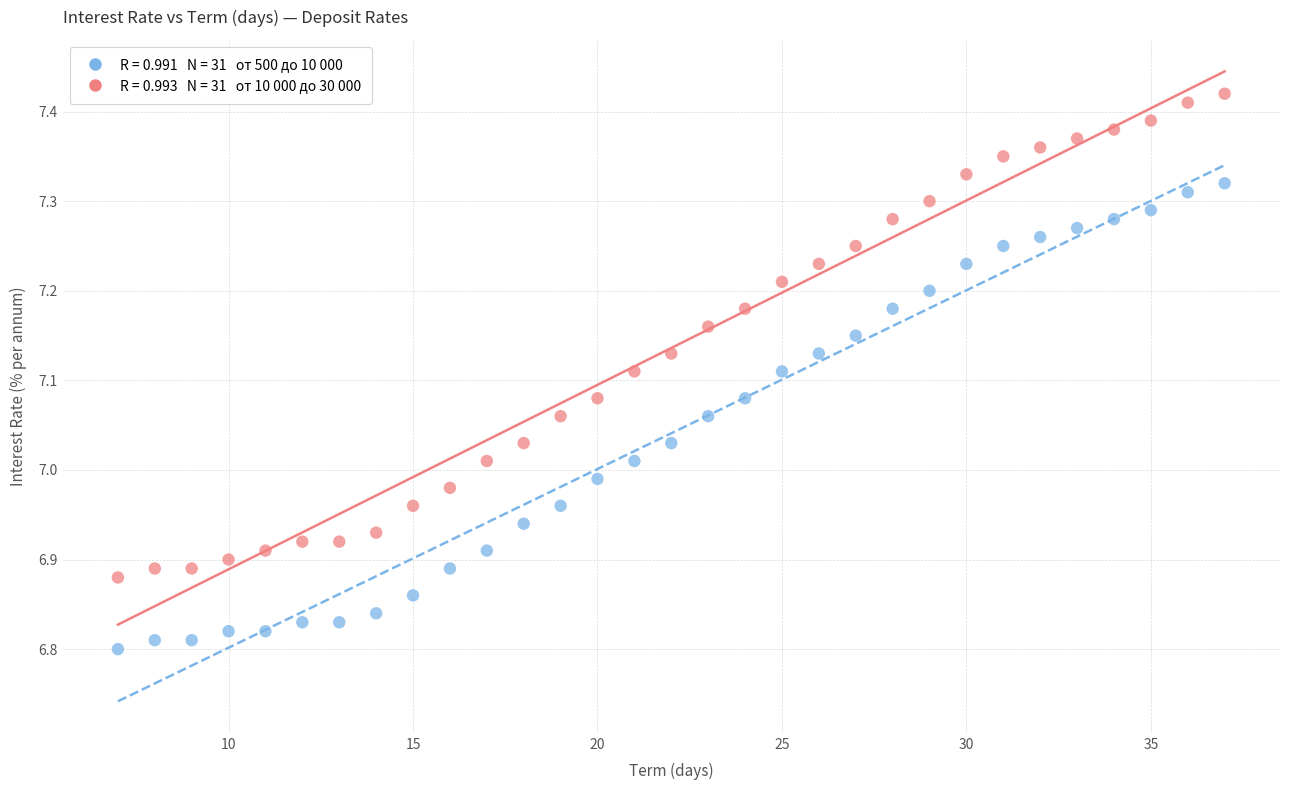

Across all data points, what is the range of Y values (max minus min)?

0.6